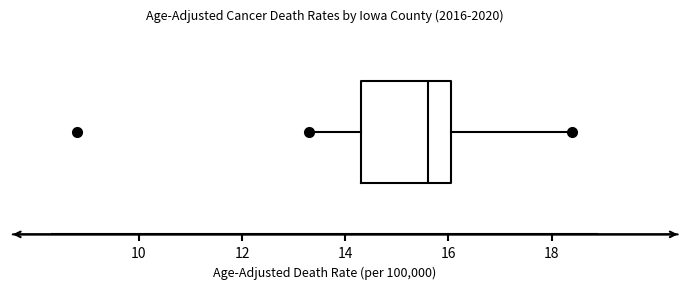

Read this box plot against the x-axis: the position of the median line, the range covered by the box, and the ends of both whiskers. The values are not printed on the chart, so give them approximately, as read against the axis.

median 15.6, box 14.4 to 16.0, whiskers 13.4 to 18.4